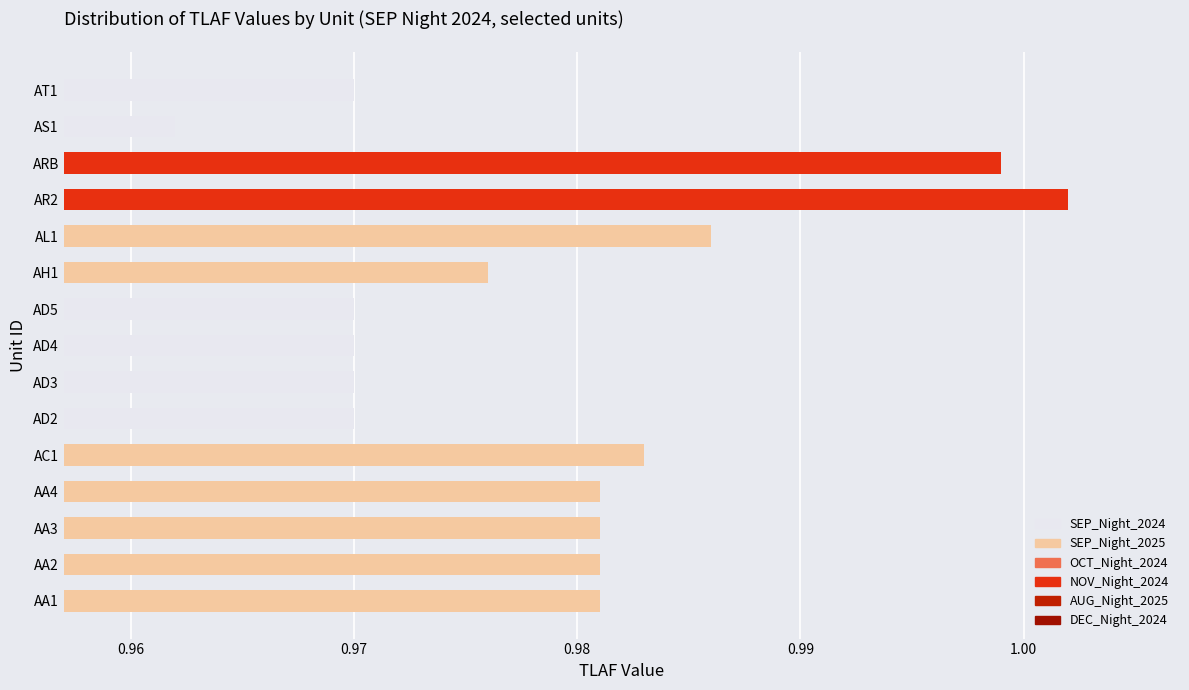

The value at AD2 is 1.7. True or false?

False